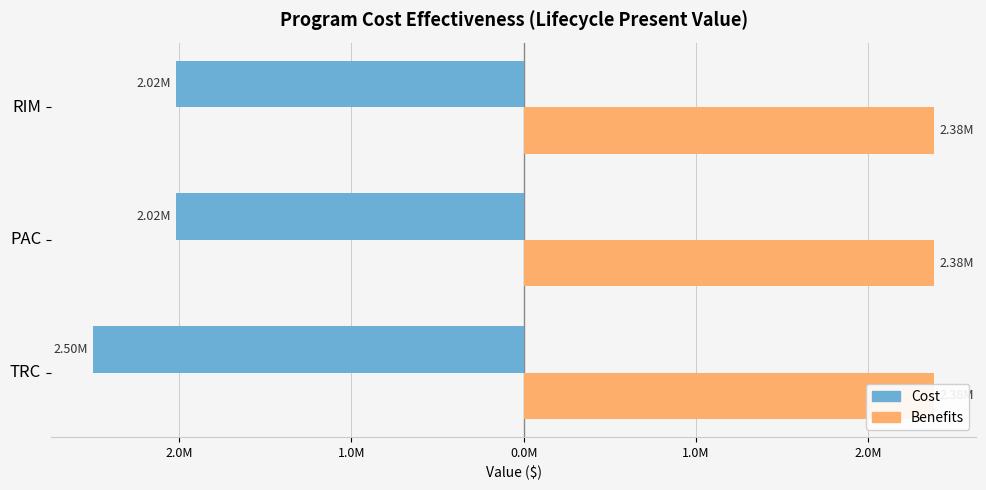

What is the smallest value displayed?

-2498567.0